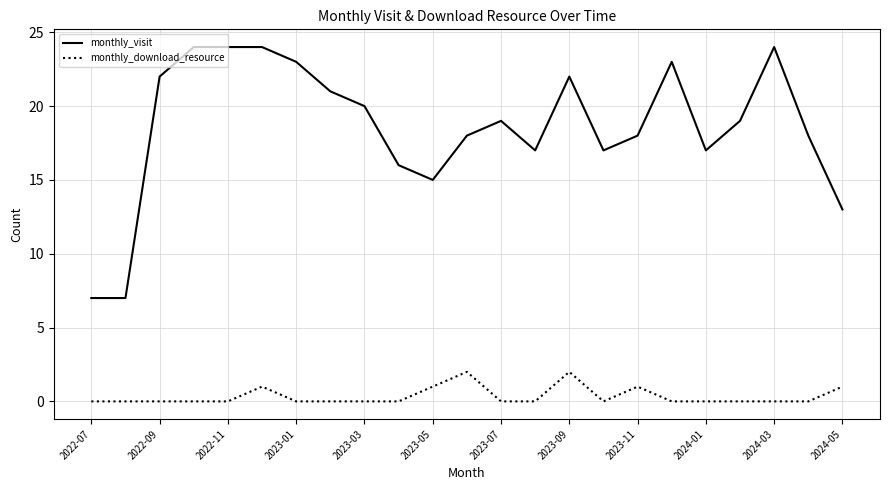

What is the highest value of the monthly_visit series?

24